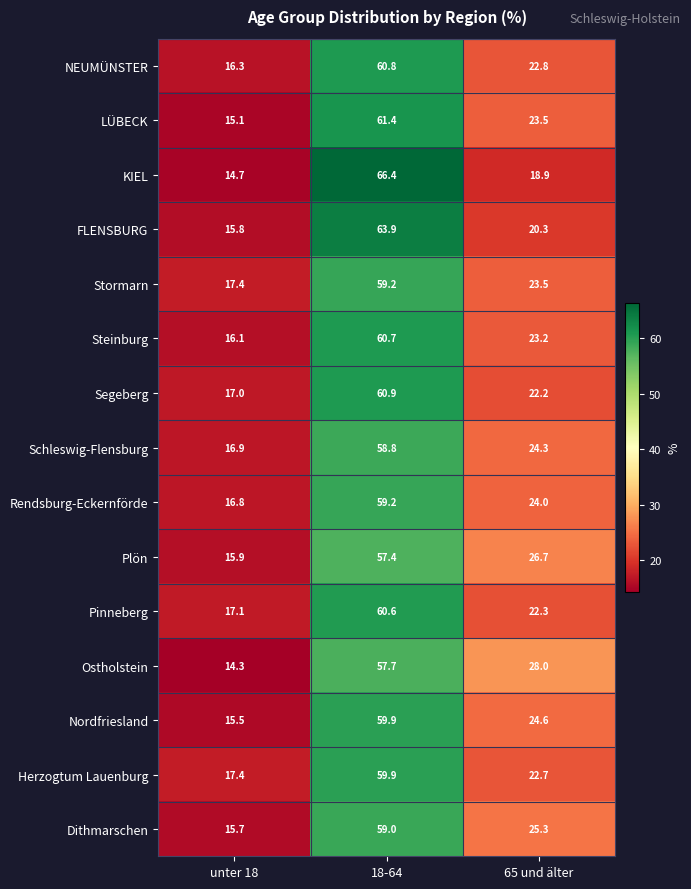

What is the maximum value shown in the chart?

66.4